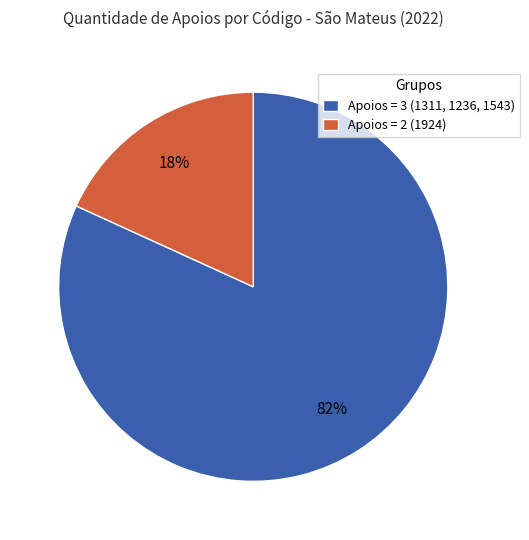

Between Apoios = 3 (1311, 1236, 1543) and Apoios = 2 (1924), which is larger?

Apoios = 3 (1311, 1236, 1543)